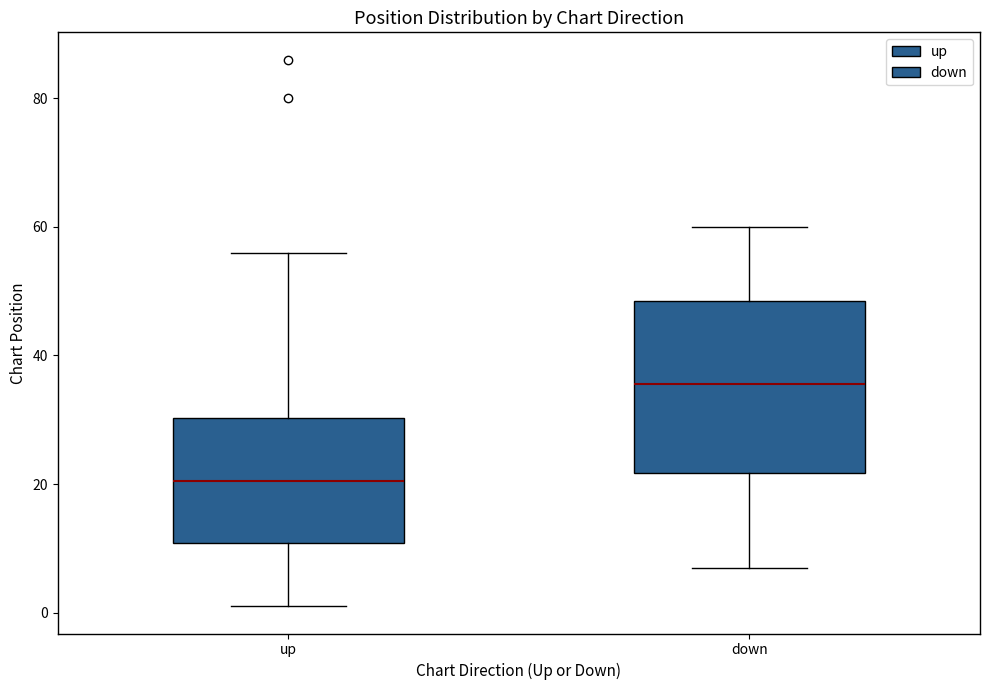

Reading left to right, read every box against the y-axis: the position of its median line, the range the box covers, and the ends of its whiskers. The values are not printed on the chart, so give them approximately, as read against the axis.

up: median 20, box 10 to 30, whiskers 2 to 56
down: median 36, box 22 to 48, whiskers 8 to 60